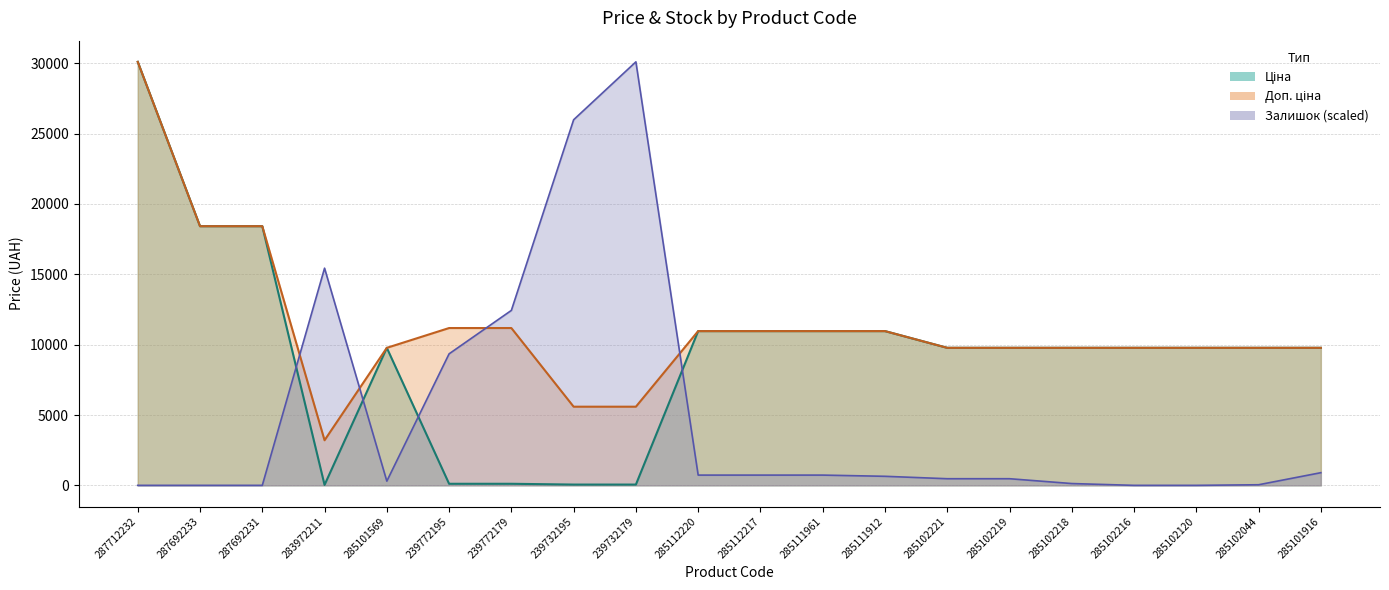

In Залишок, how many points are higher than both neighbors (excluding endpoints)?

2